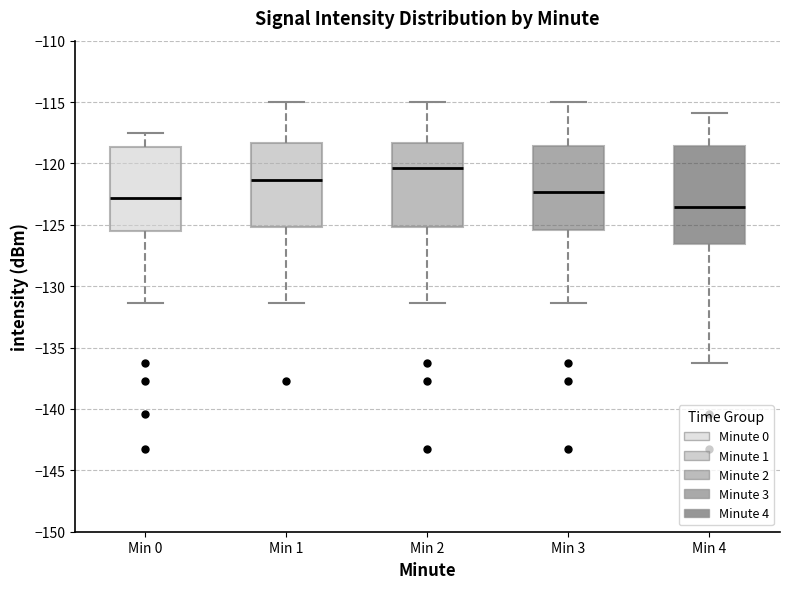

Which box has the lowest median line?

Min 4